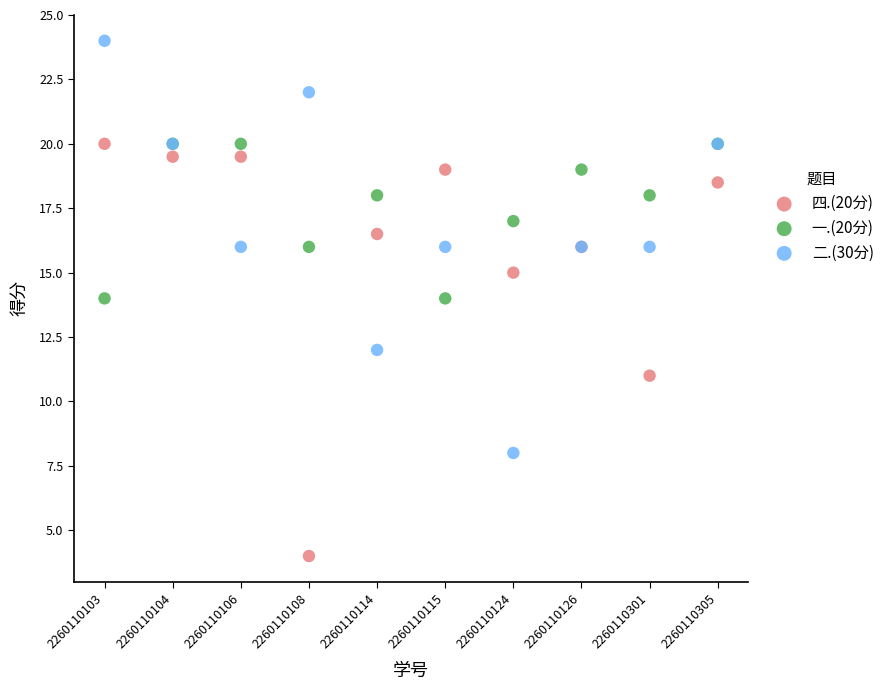

What are all the series names shown in the legend?

四.(20分), 一.(20分), 二.(30分)